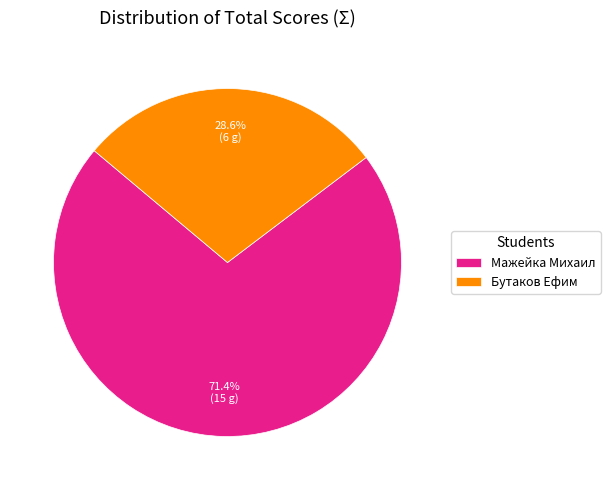

What is the largest slice in the pie chart?

Мажейка Михаил